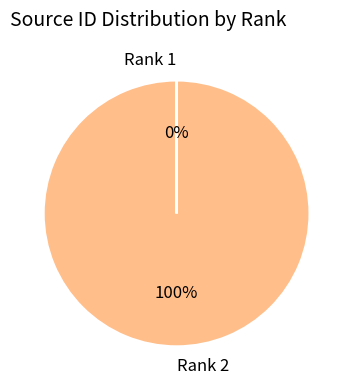

Which category has the biggest portion of the pie?

Rank 2